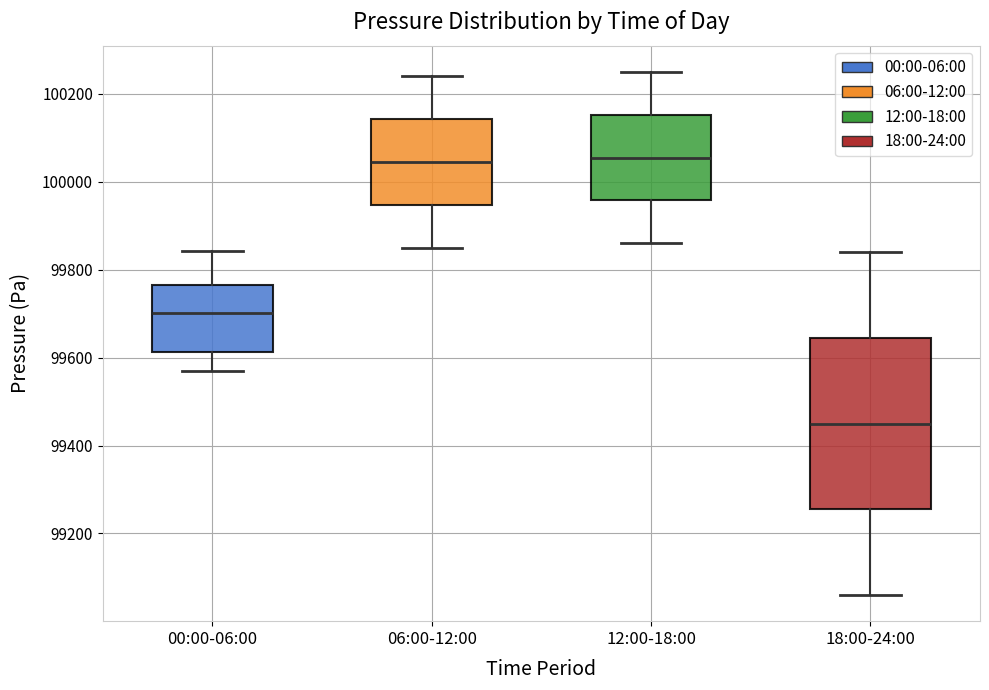

Comparing the boxes themselves (not the whiskers), which one is the tallest?

18:00-24:00